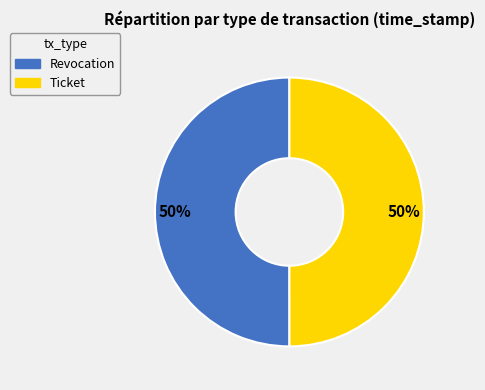

What percentage is the Revocation slice, to the nearest percent?

50%